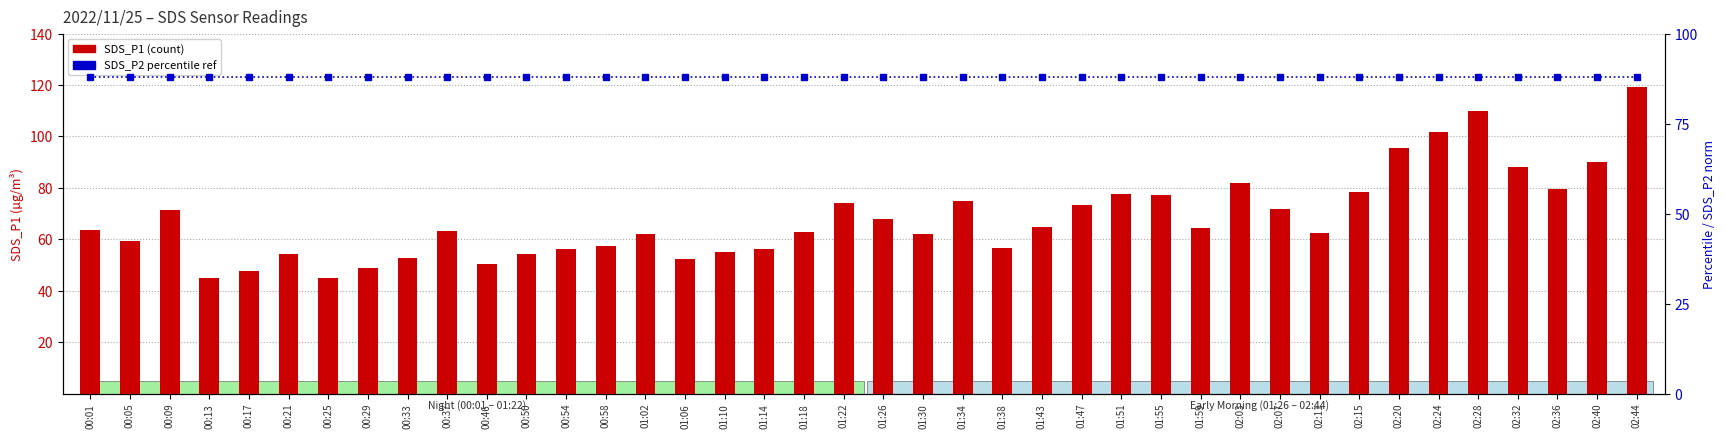

At which label is SDS_P2 rel % closest to 88?

00:01